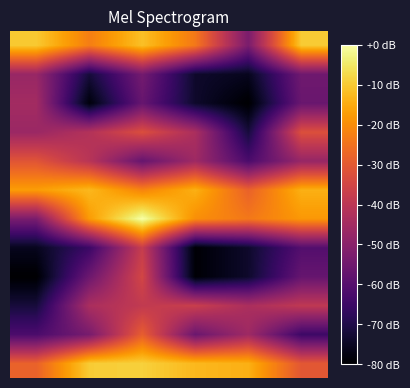

At which category is the sum across all series the highest?

2